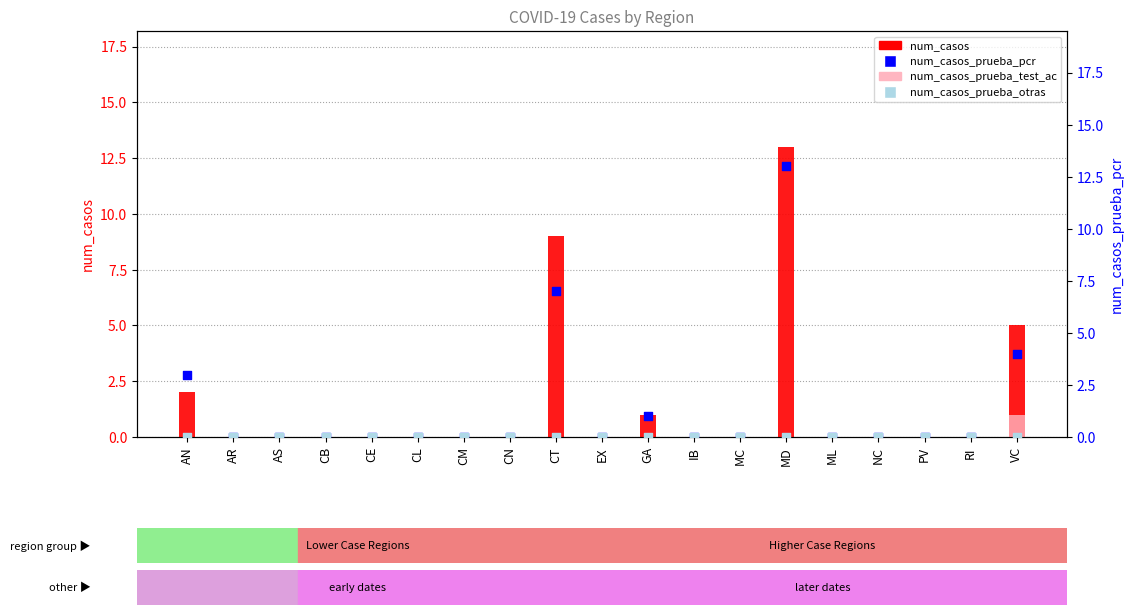

At how many categories does at least one series exceed 10?

1